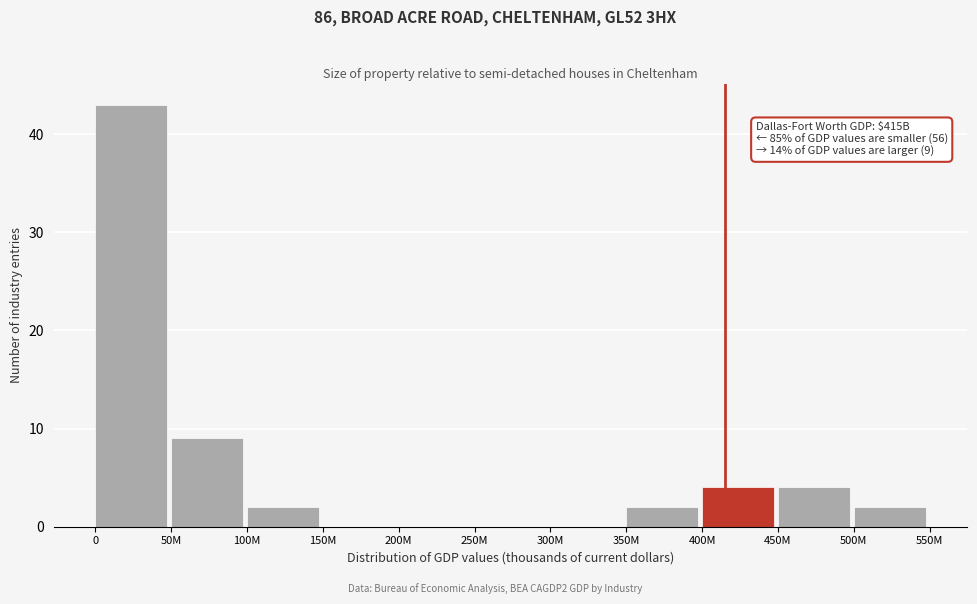

Reading left to right, list all the values displayed in this chart.

0=43	50M=9	100M=2	150M=0	200M=0	250M=0	300M=0	350M=2	400M=4	450M=4	500M=2